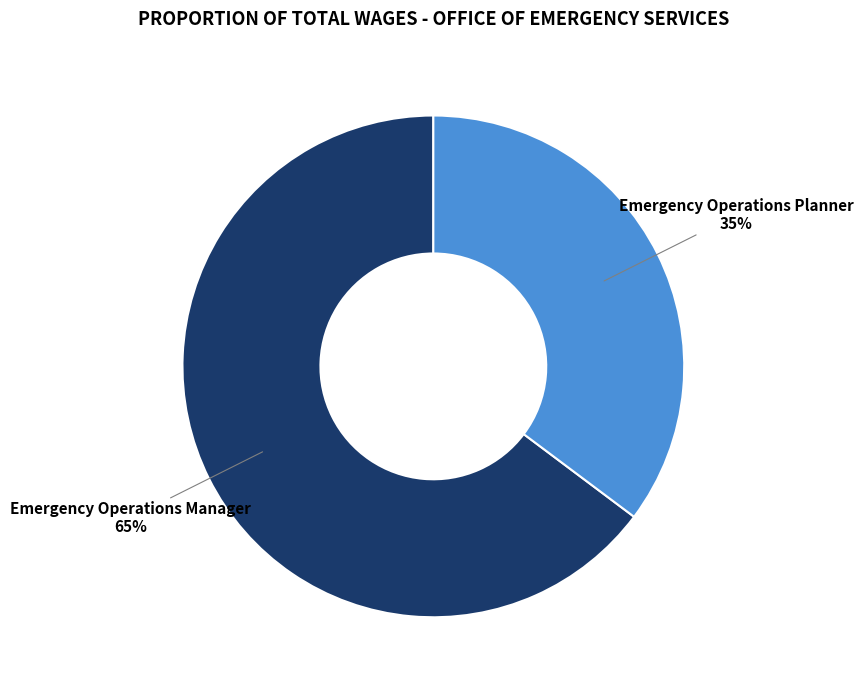

Does any single category account for the majority?

Yes